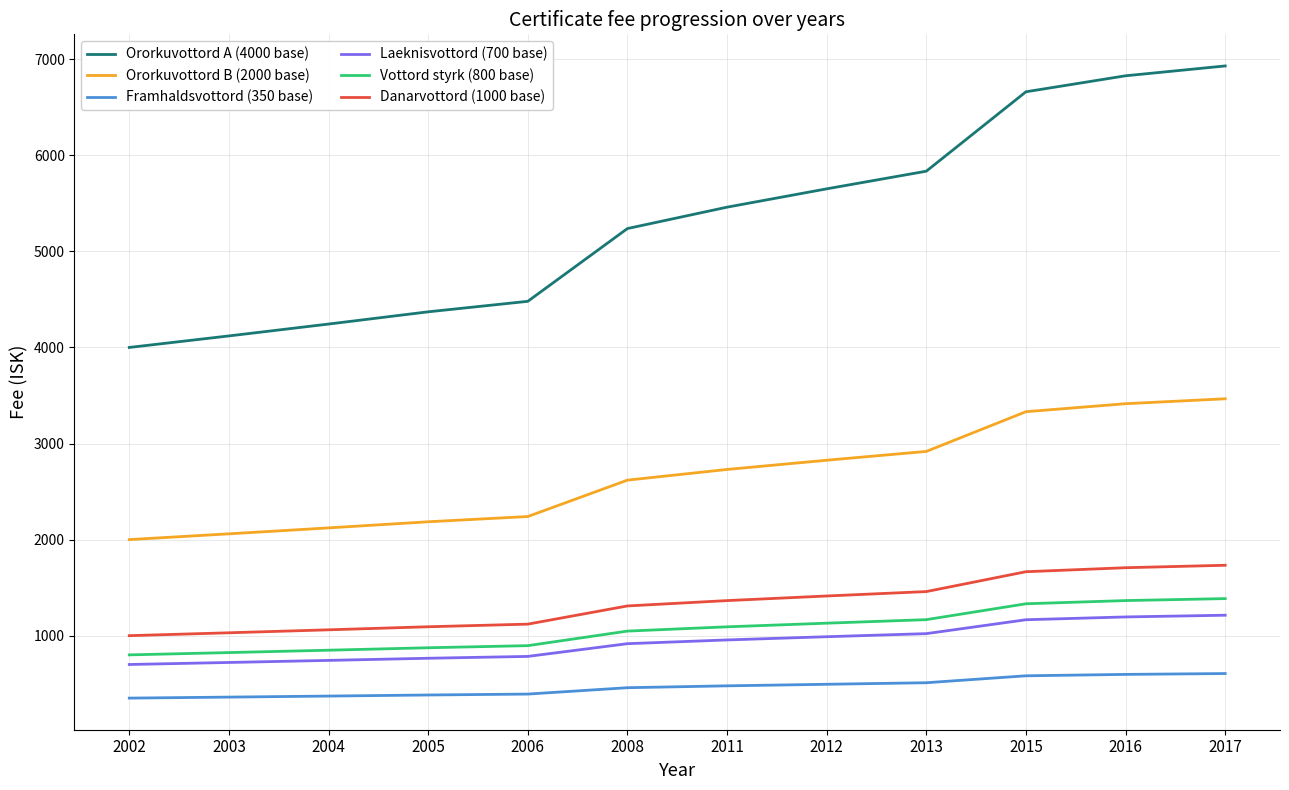

Which series has the widest spread of values?

Ororkuvottord A (4000 base)